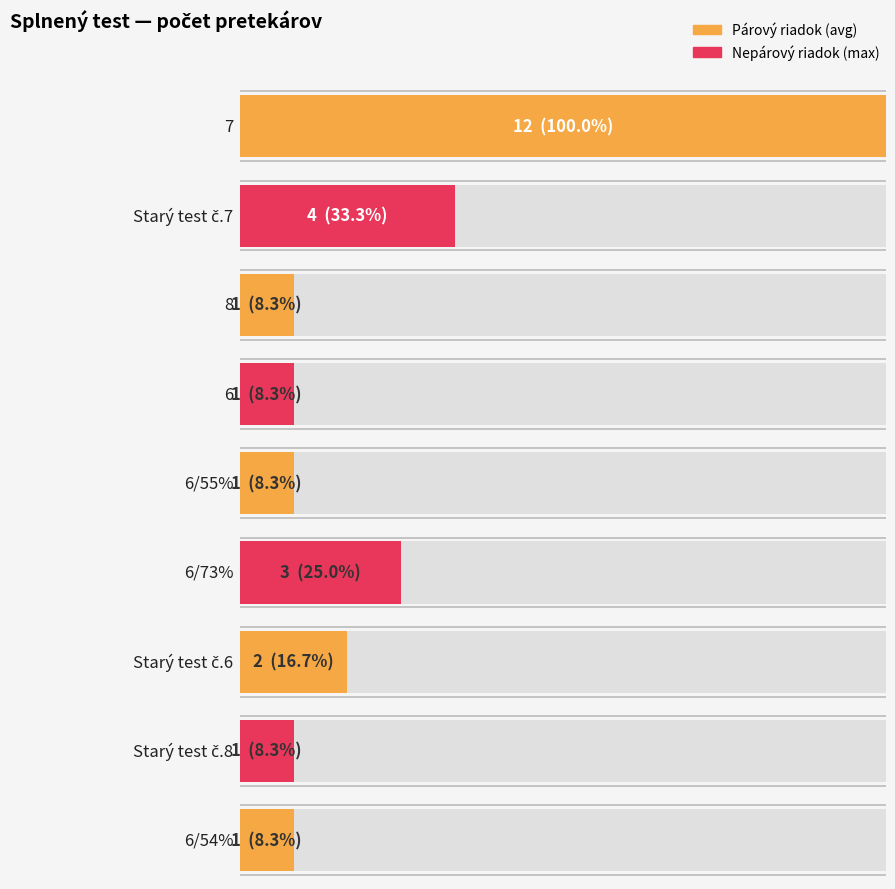

List the labels in order of value, largest first.

7, Starý test č.7, 6/73%, Starý test č.6, 8, 6, 6/55%, 6/54%, Starý test č.8